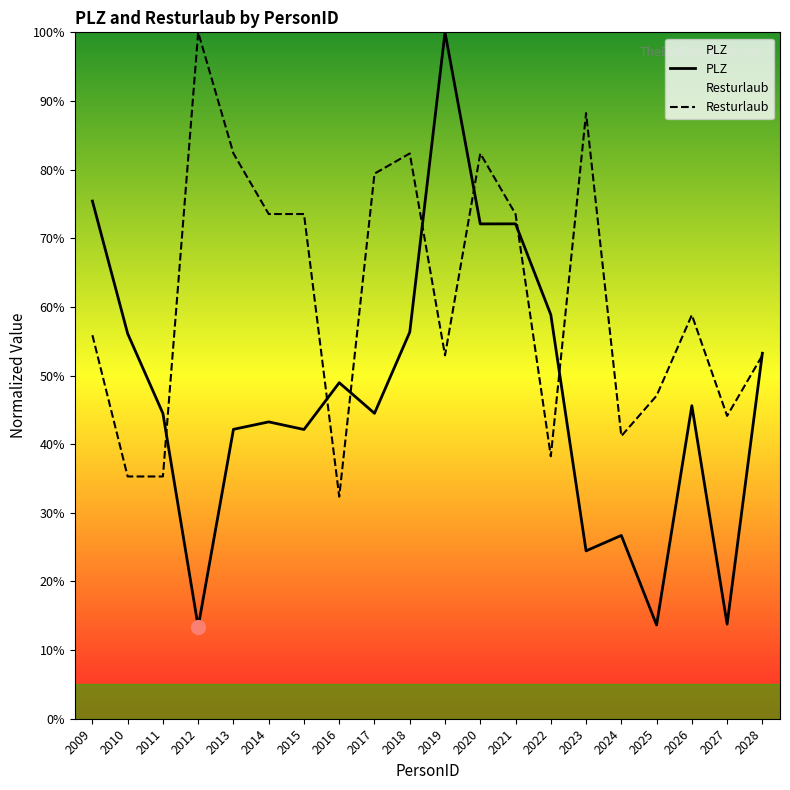

Which category has the highest value in the Resturlaub series?

2012